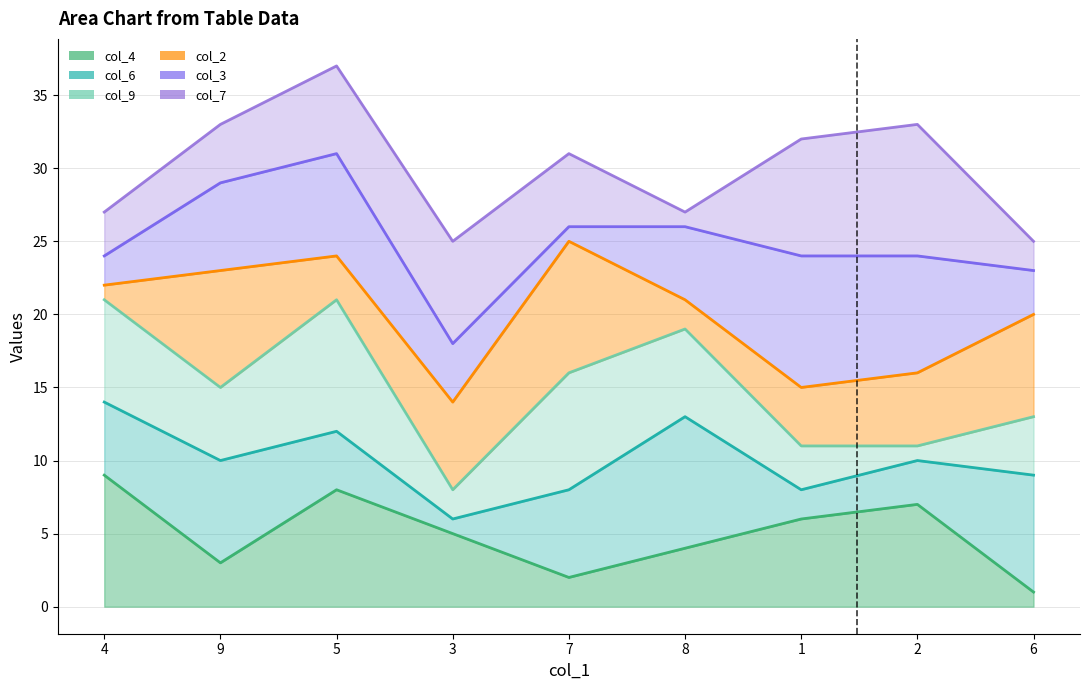

What is the label of the 3rd point from the left?

5